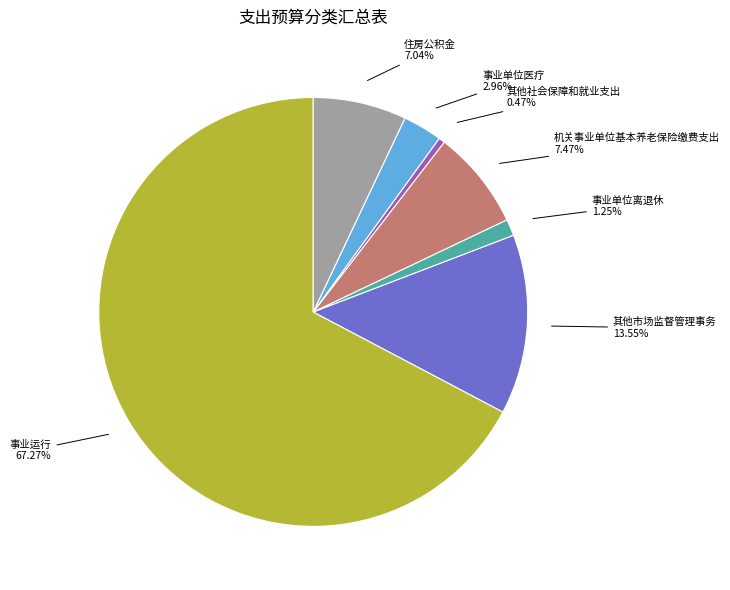

What percentage is the 事业单位离退休 slice, to the nearest percent?

1%